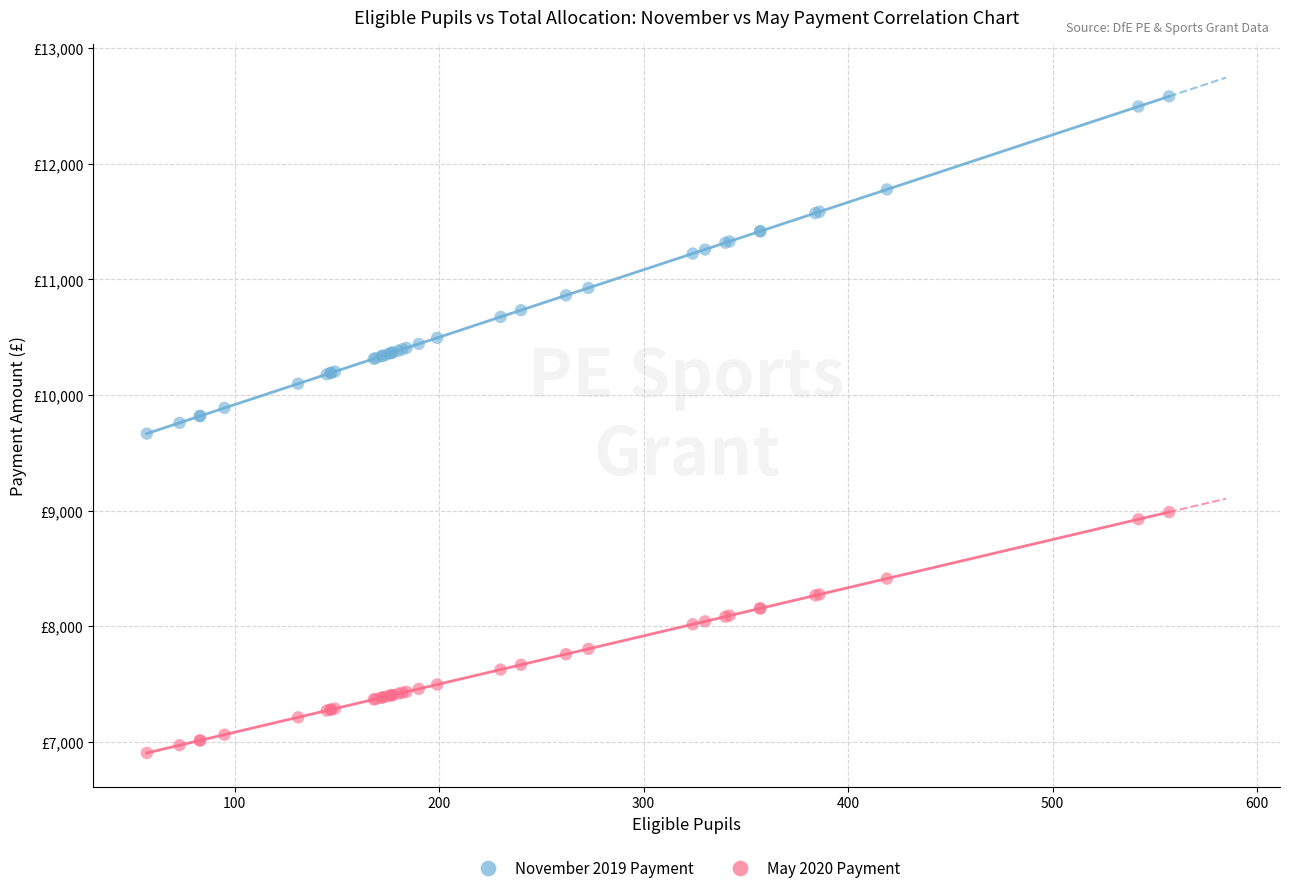

Which series contains the lowest Y value?

May 2020 Payment